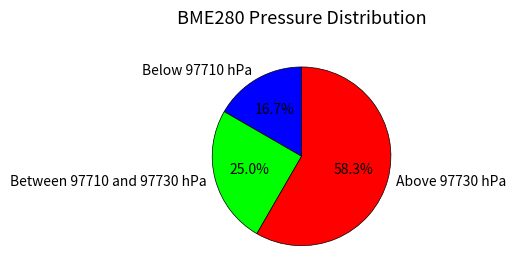

Does Below 97710 hPa represent more than half of the total?

No